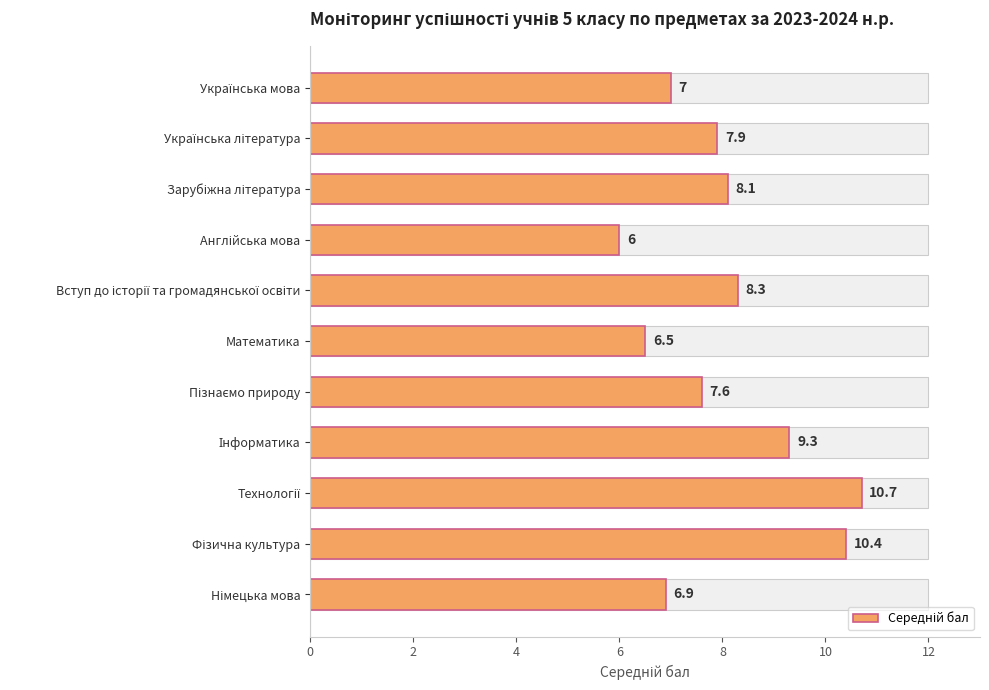

What is the difference between the maximum and minimum values?

4.7